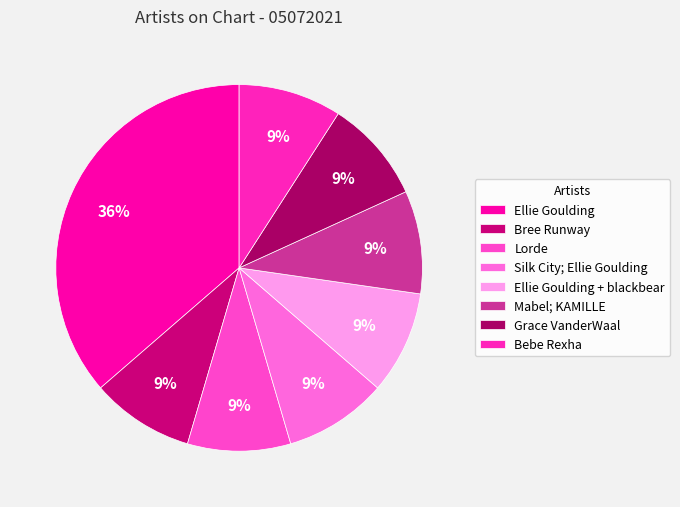

How many slices are in this pie chart?

8